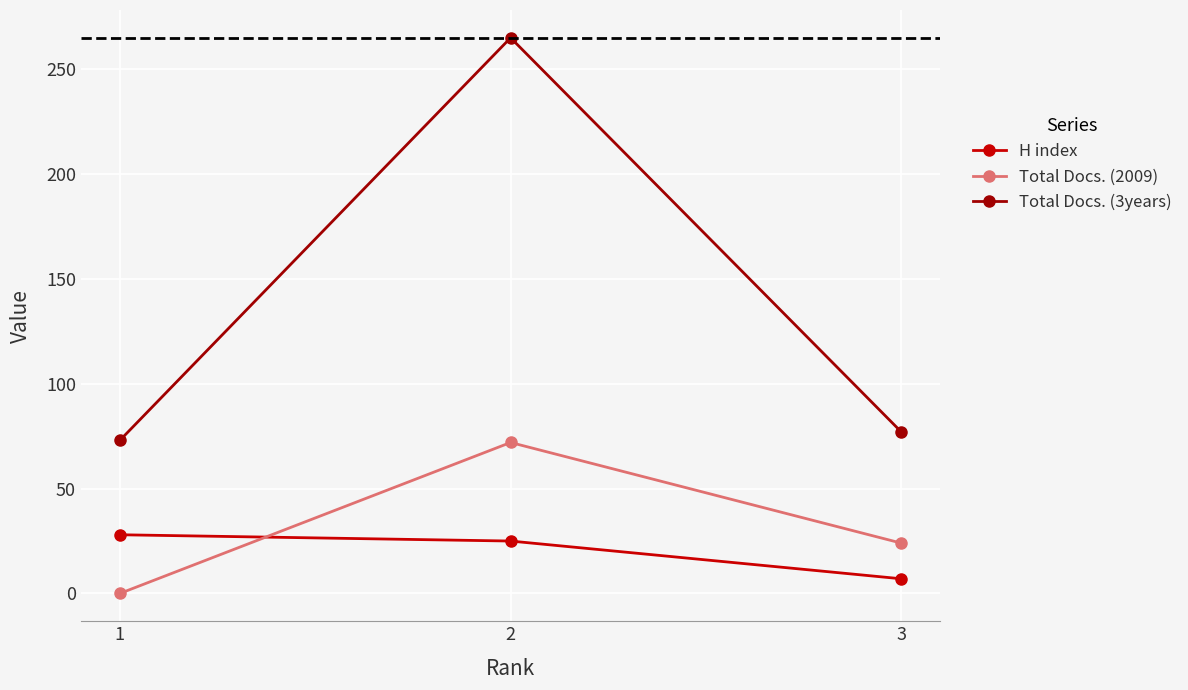

How many lines are shown in the chart?

3